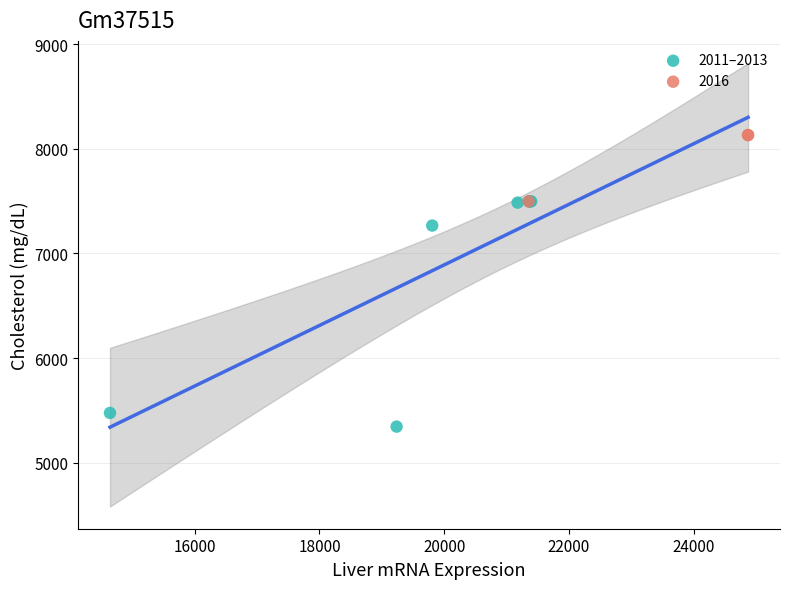

Which series contains the highest Y value?

2016